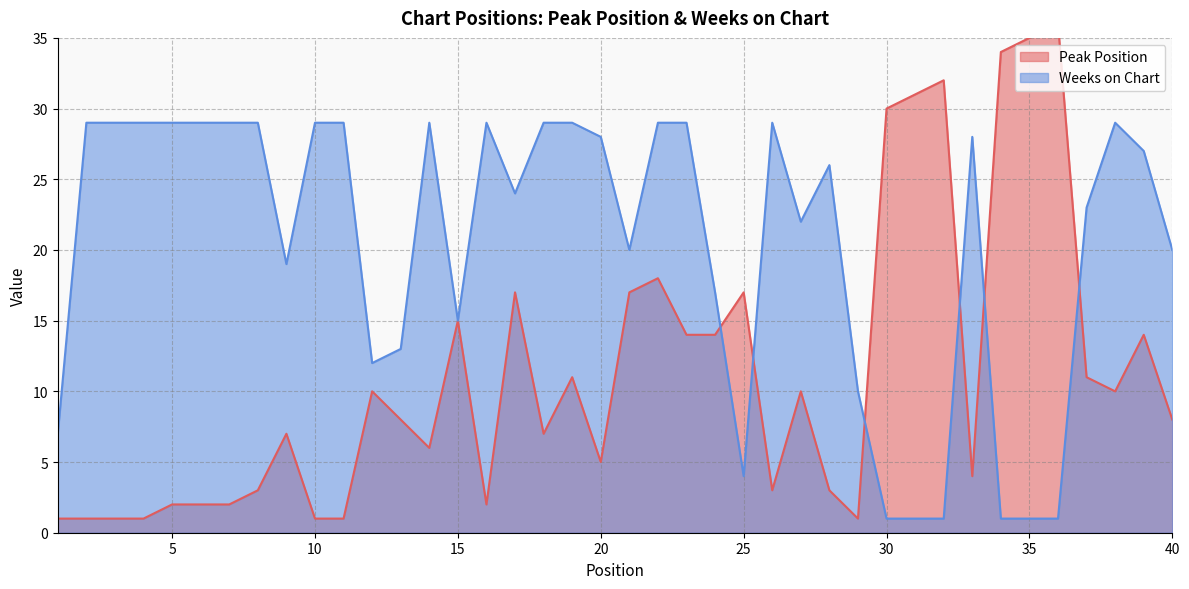

Between 17 and 27, which series saw the biggest shift?

Peak Position